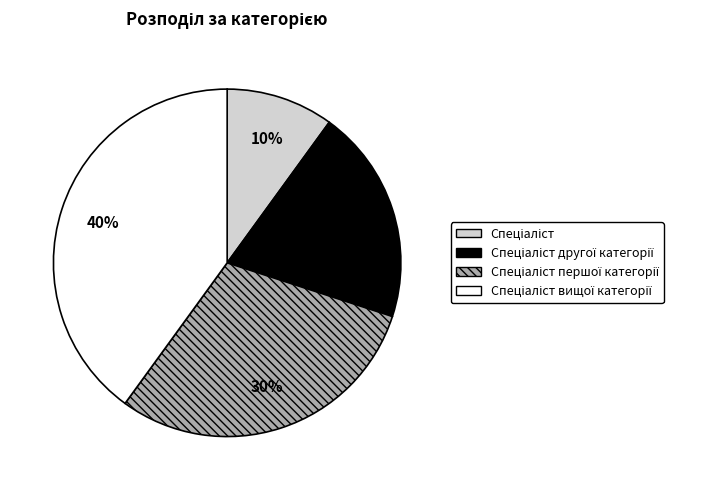

To the nearest percent, what is the difference between the largest and smallest slice percentages?

30%